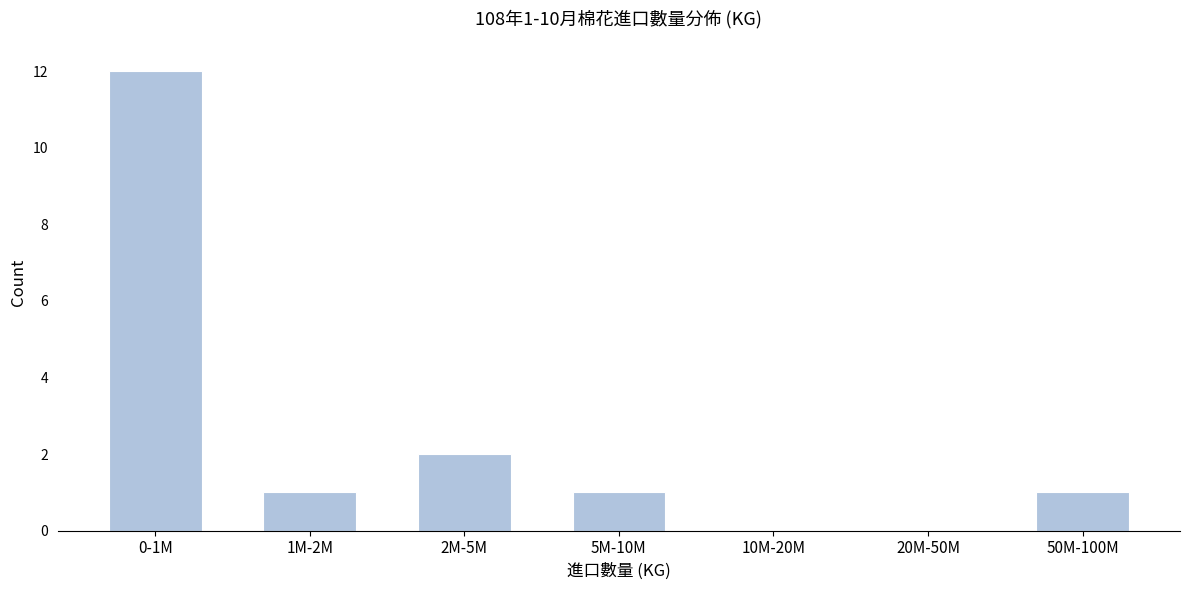

Reading right to left, extract all data points from this chart.

50M-100M=1	20M-50M=0	10M-20M=0	5M-10M=1	2M-5M=2	1M-2M=1	0-1M=12